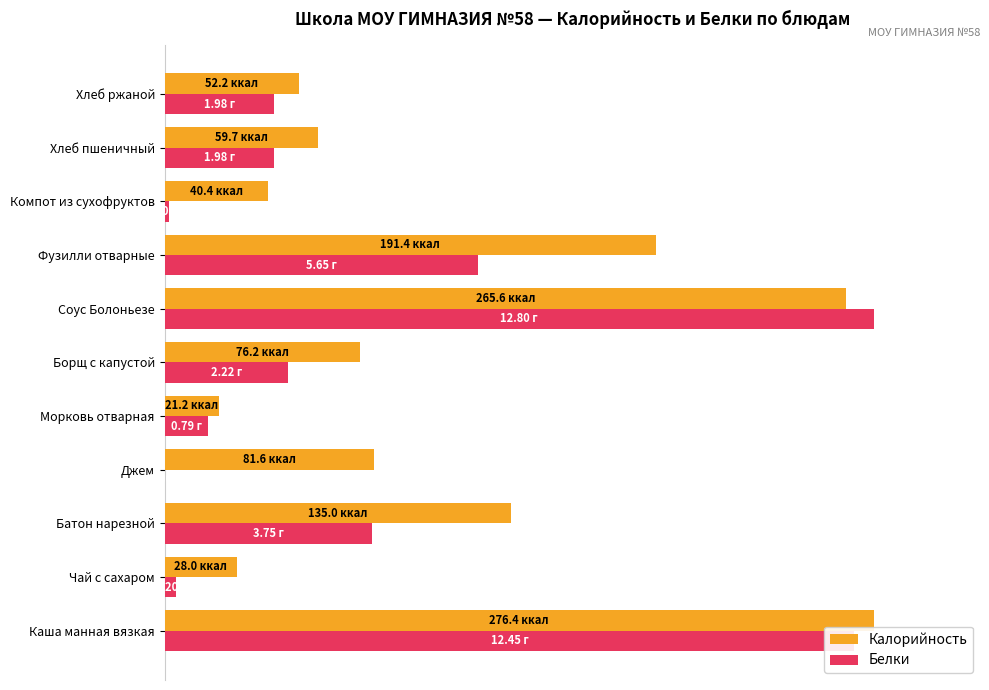

What are all the series names shown in the legend?

Калорийность, Белки